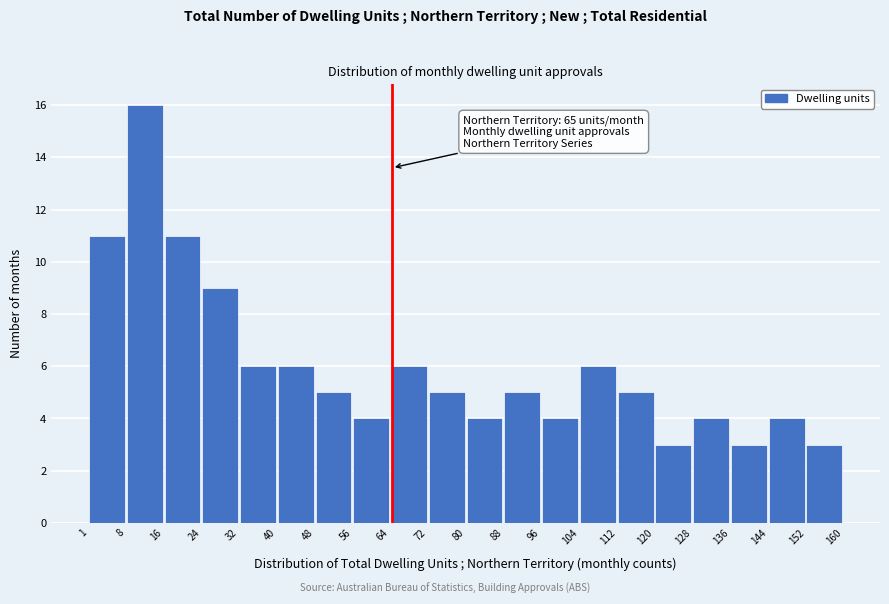

Which range on the x-axis has the tallest bar?

8 to 16